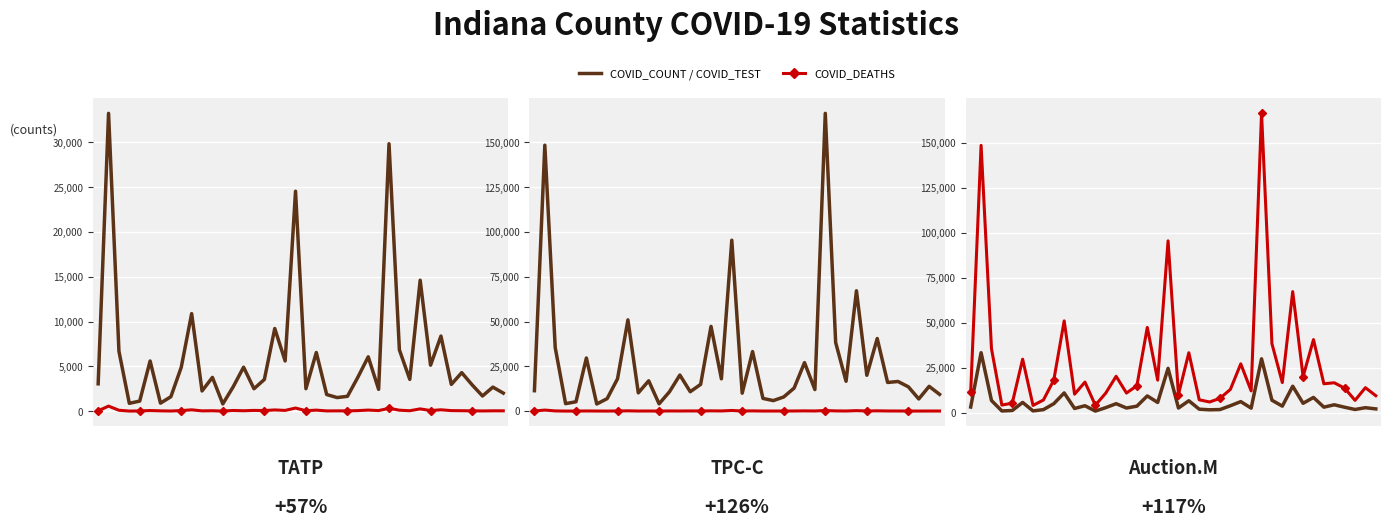

Rank the series at 31 from lowest to highest value.

COVID_COUNT / COVID_TEST, COVID_DEATHS